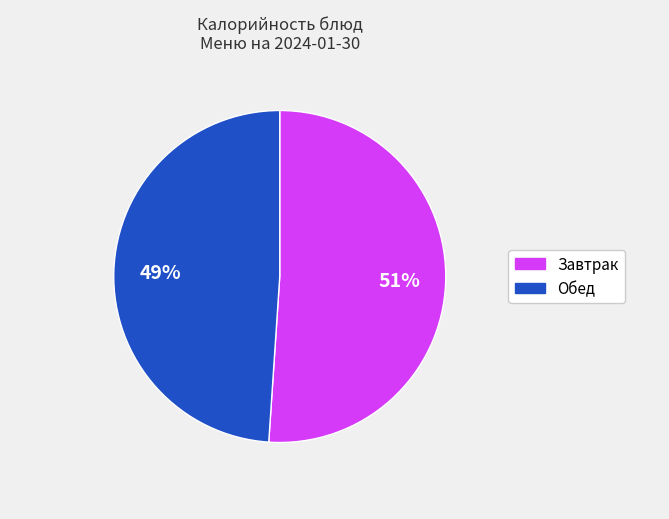

To the nearest percent, what is the average slice percentage?

50%